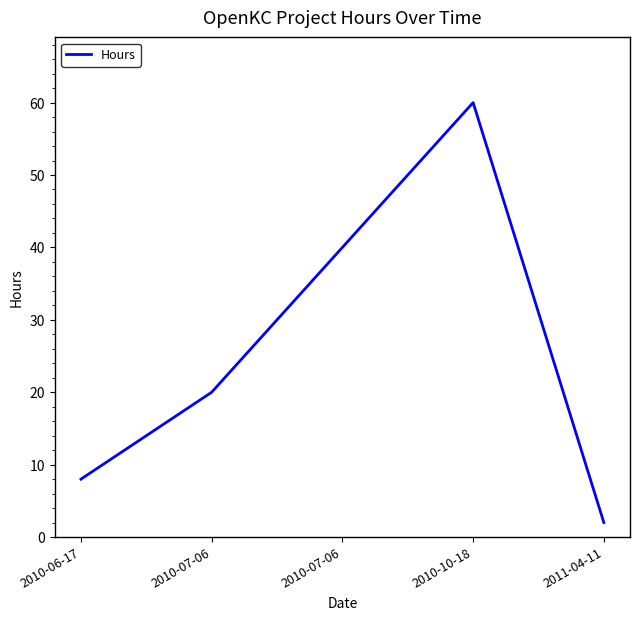

Count the values in the range 8 to 40.

3